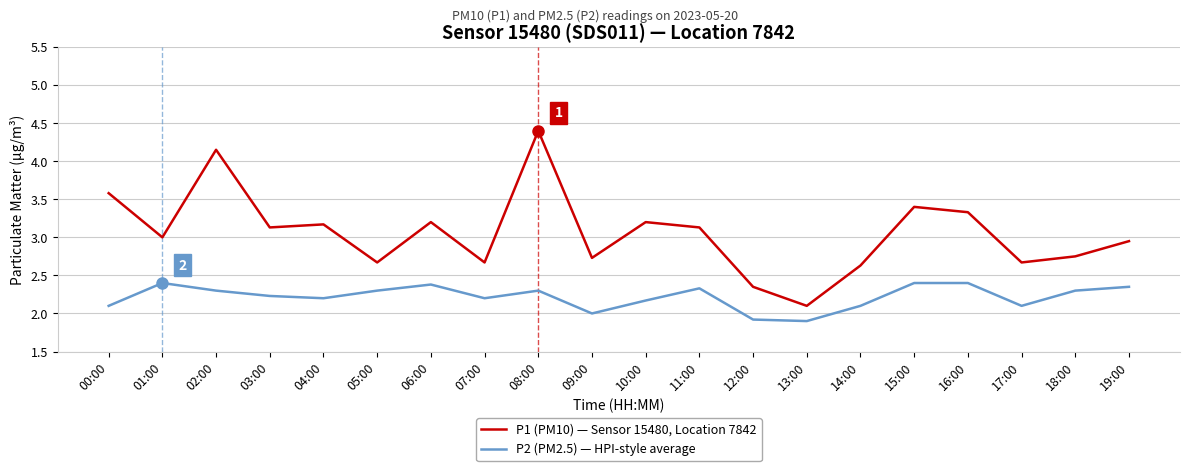

What is the sum of all P1 (PM10) — Sensor 15480, Location 7842 values?

61.2